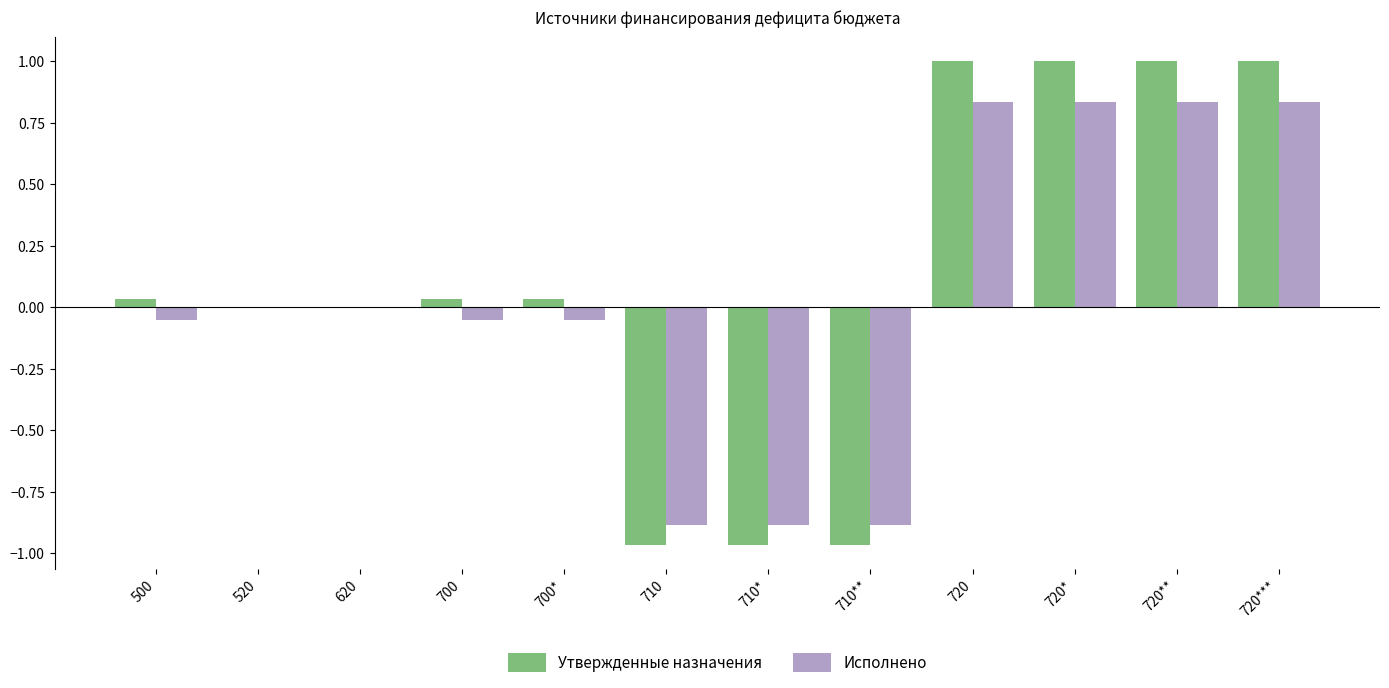

Is it true that Утвержденные назначения equals 0.0 at 700?

True